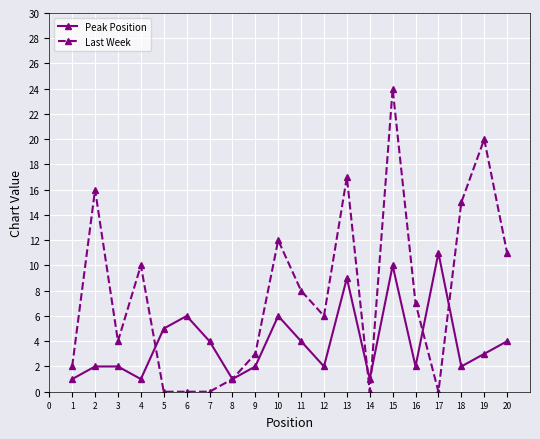

Where is the first local maximum for Last Week?

2